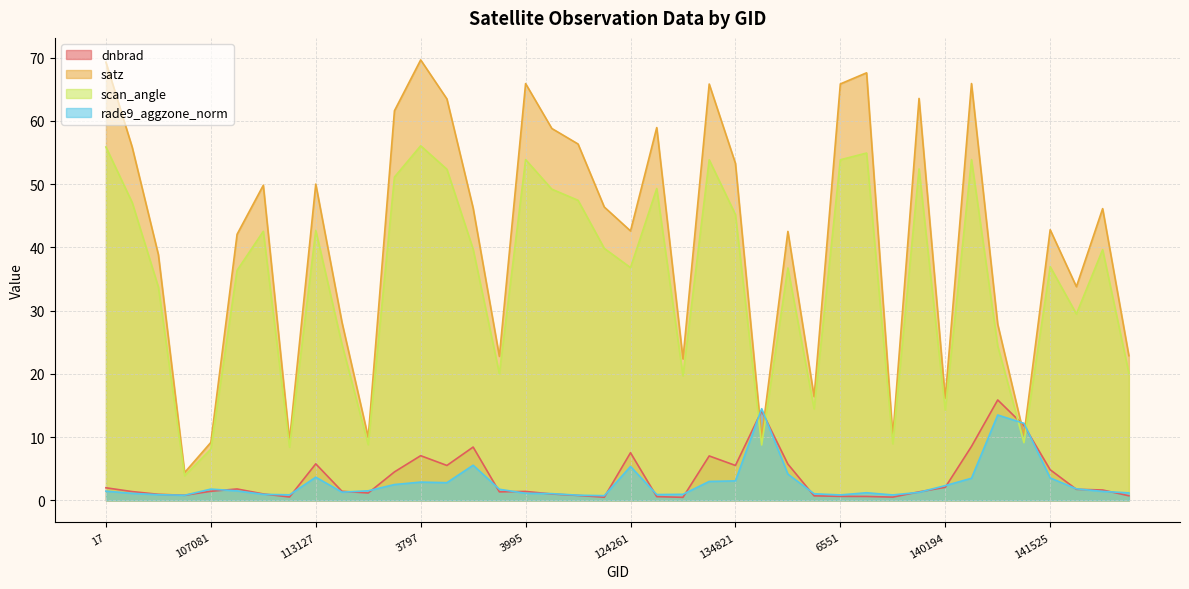

How many interior local peaks does the rade9_aggzone_norm series have?

8